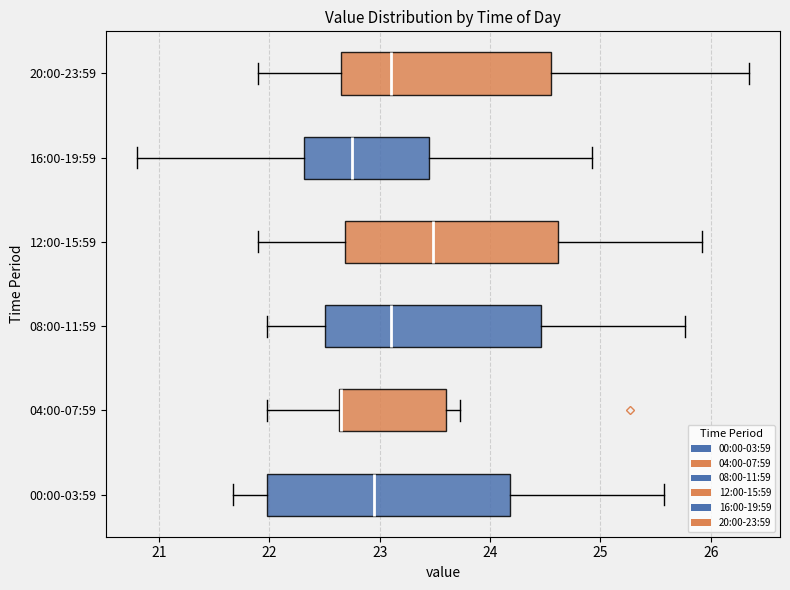

Reading bottom to top, read every box against the x-axis: the position of its median line, the range the box covers, and the ends of its whiskers. The values are not printed on the chart, so give them approximately, as read against the axis.

00:00-03:59: median 23.0, box 22.0 to 24.2, whiskers 21.7 to 25.6
04:00-07:59: median 22.7 (drawn on the box's left edge), box 22.6 to 23.6, whiskers 22.0 to 23.7
08:00-11:59: median 23.1, box 22.5 to 24.5, whiskers 22.0 to 25.8
12:00-15:59: median 23.5, box 22.7 to 24.6, whiskers 21.9 to 25.9
16:00-19:59: median 22.8, box 22.3 to 23.5, whiskers 20.8 to 24.9
20:00-23:59: median 23.1, box 22.6 to 24.6, whiskers 21.9 to 26.4